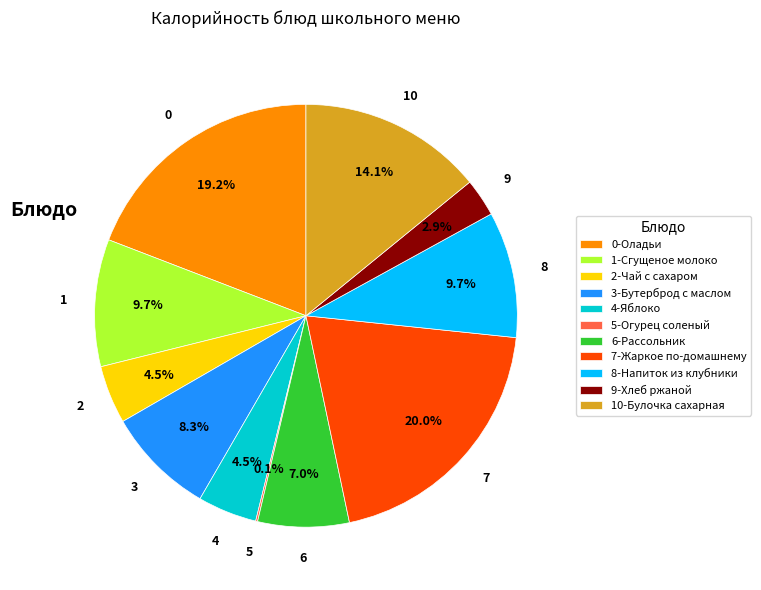

Which slice is the largest?

7-Жаркое по-домашнему